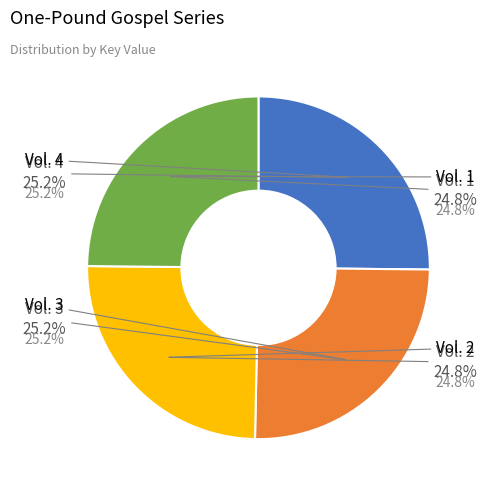

Does Vol. 4 account for over 50% of the chart?

No